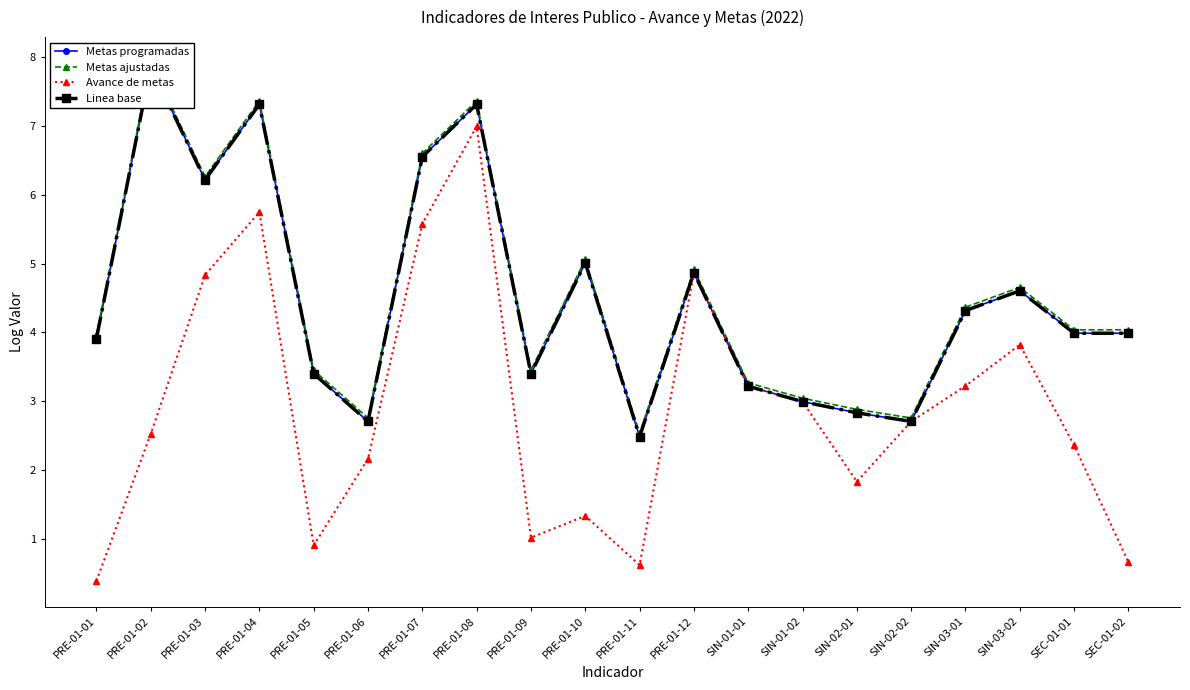

Which series has the largest total across all categories?

Metas ajustadas